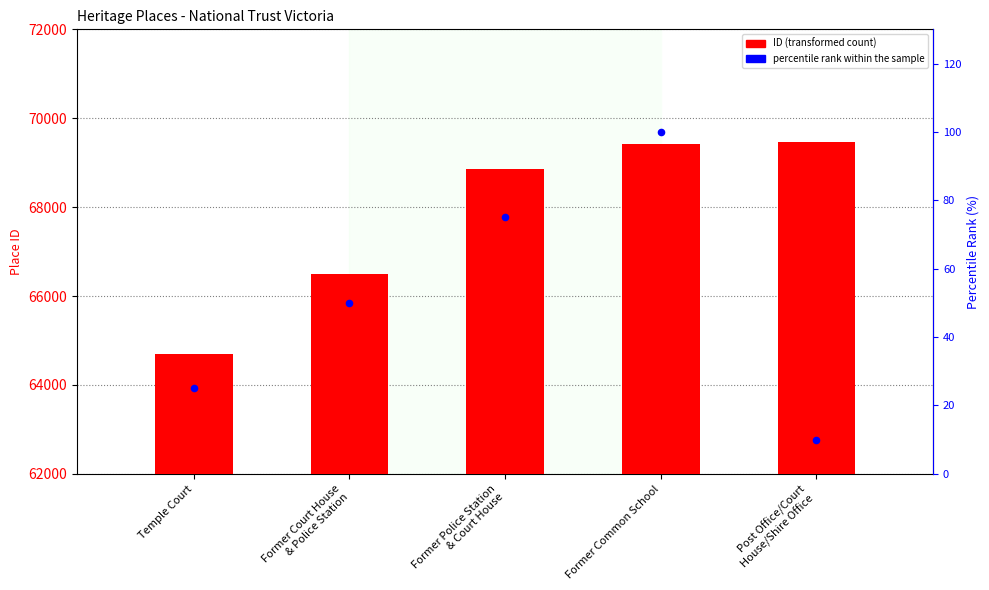

What are all the series names shown in the legend?

ID, percentile rank within the sample